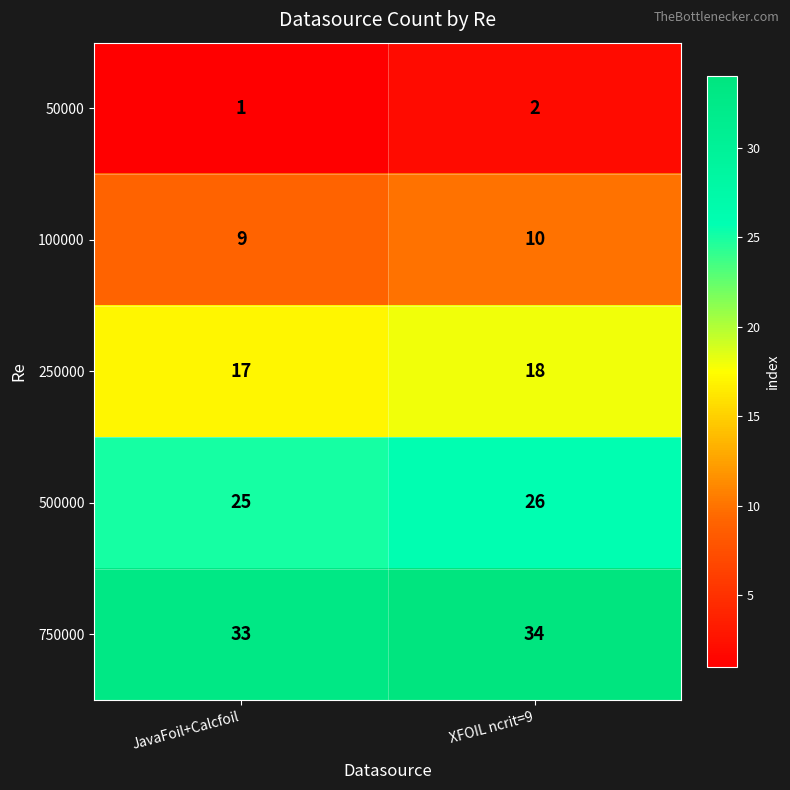

The value of 50000 at XFOIL ncrit=9 is 2. True or false?

True